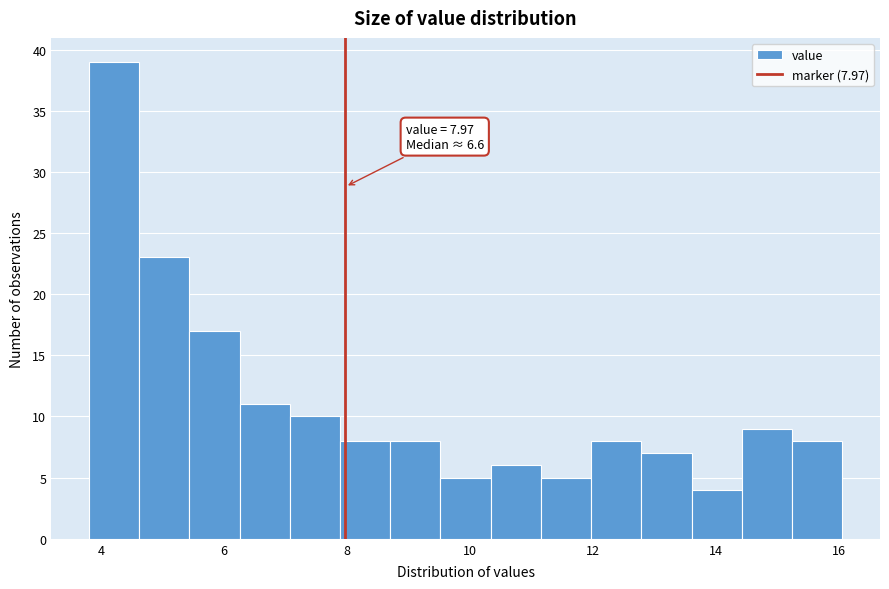

Over which range of the x-axis is the bar tallest?

3.8 to 4.6